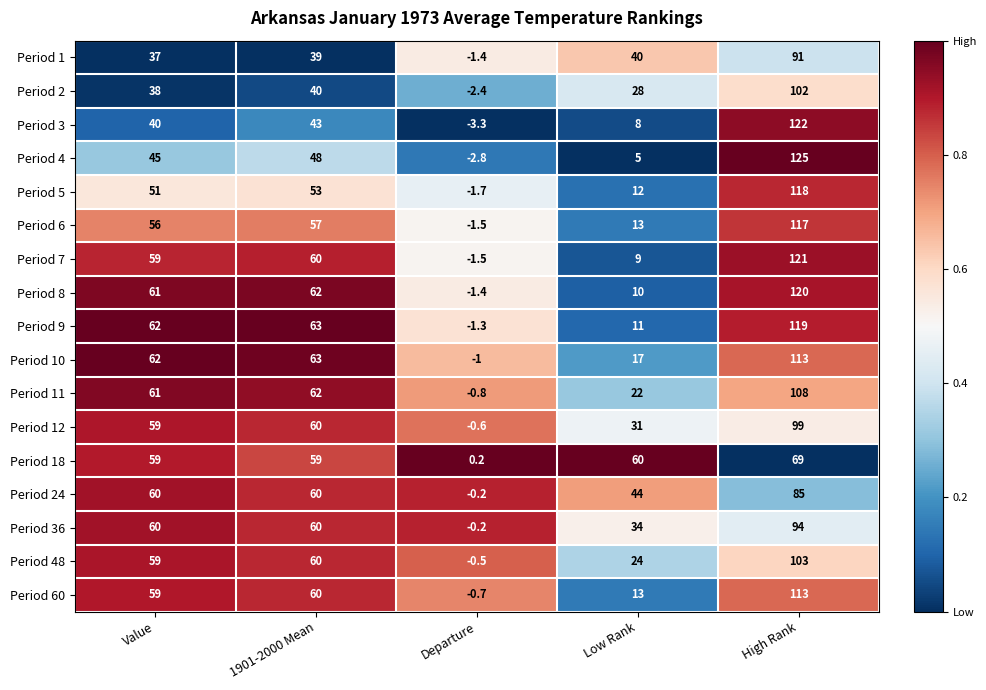

At which category is the sum across all series the highest?

High Rank